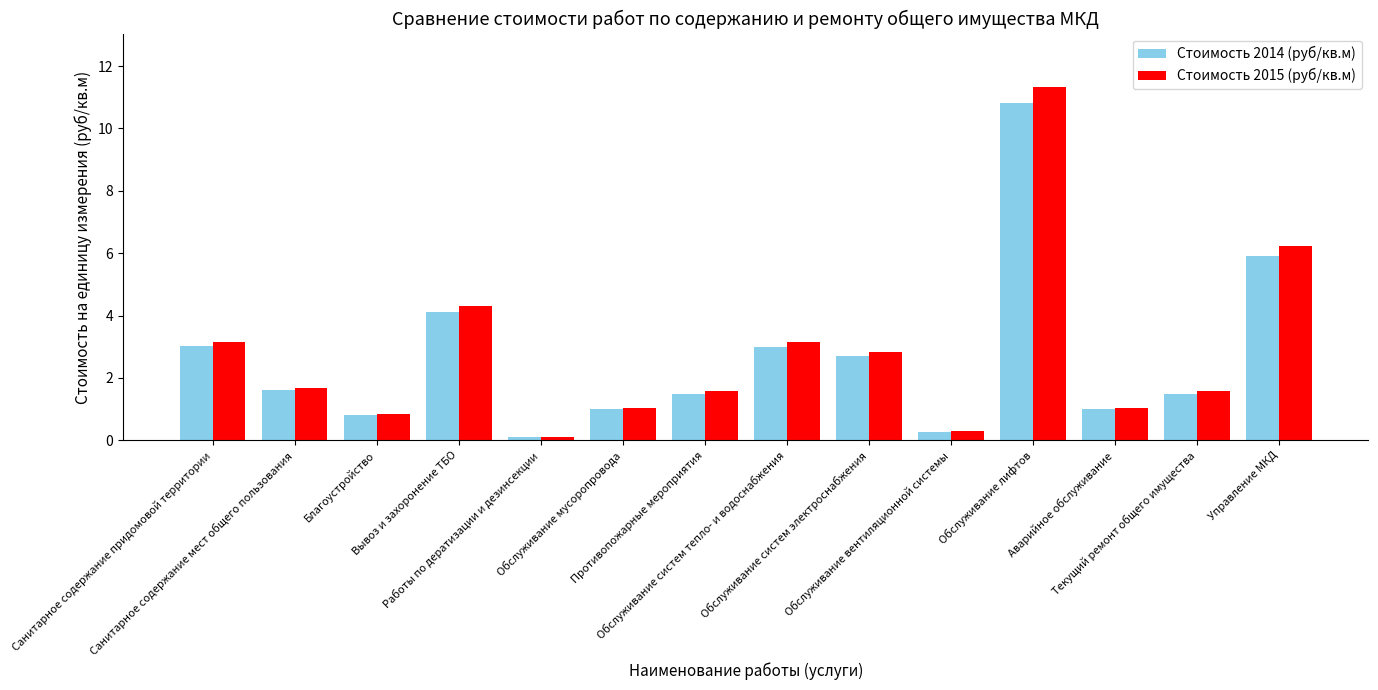

What is the difference between the Стоимость 2015 (руб/кв.м) values at Санитарное содержание мест общего пользования and Вывоз и захоронение ТБО?

2.6